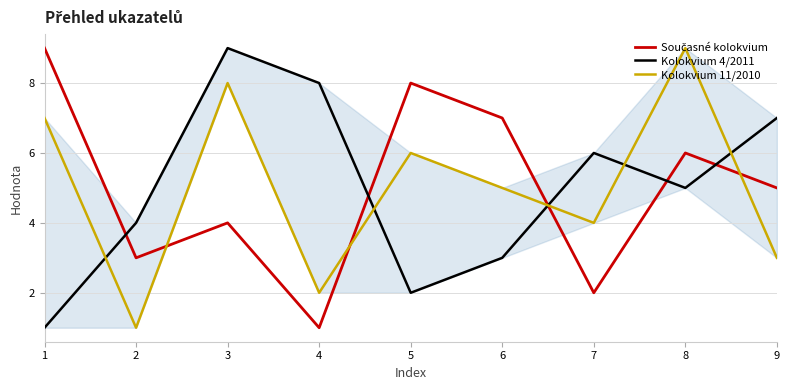

Between 3 and 5, which is larger?

5